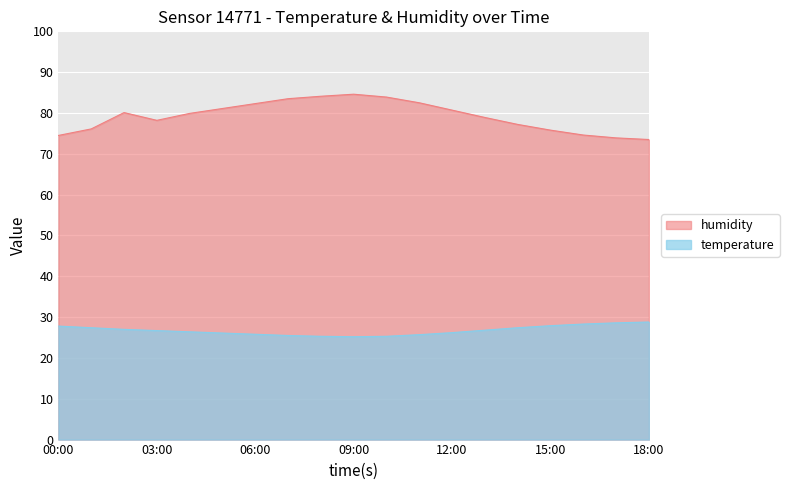

Is it true that humidity equals 40.5 at 12:00?

False